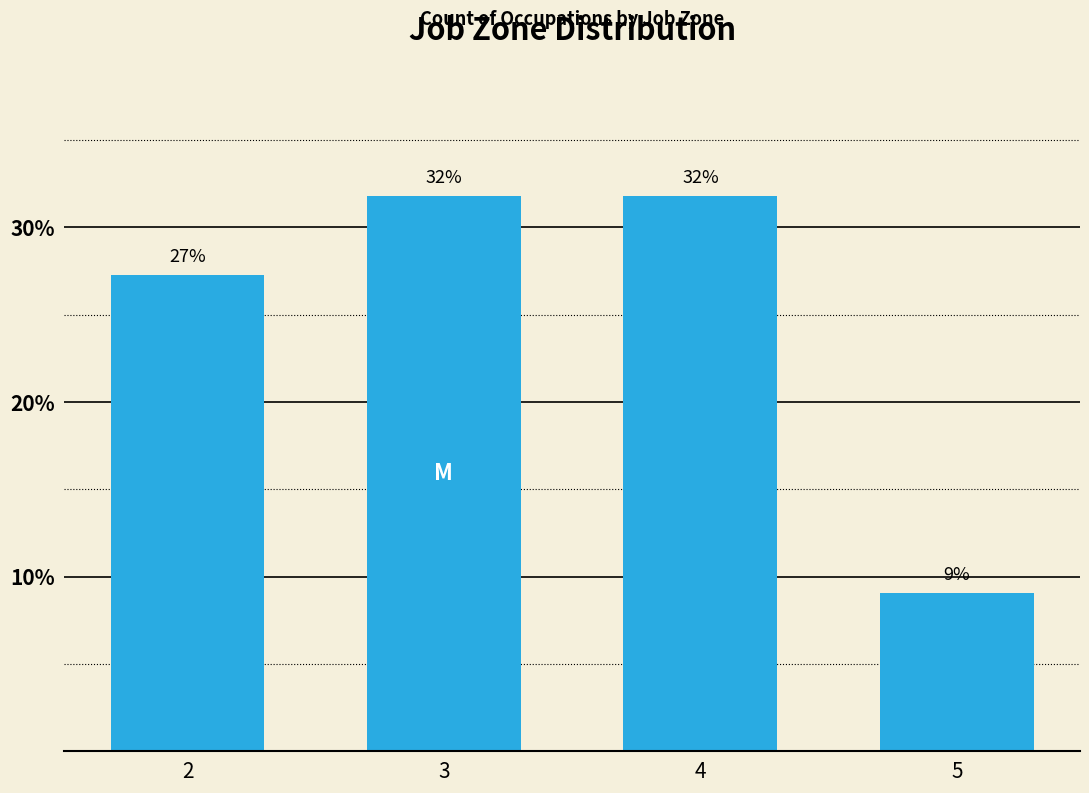

Are the bars horizontal?

No